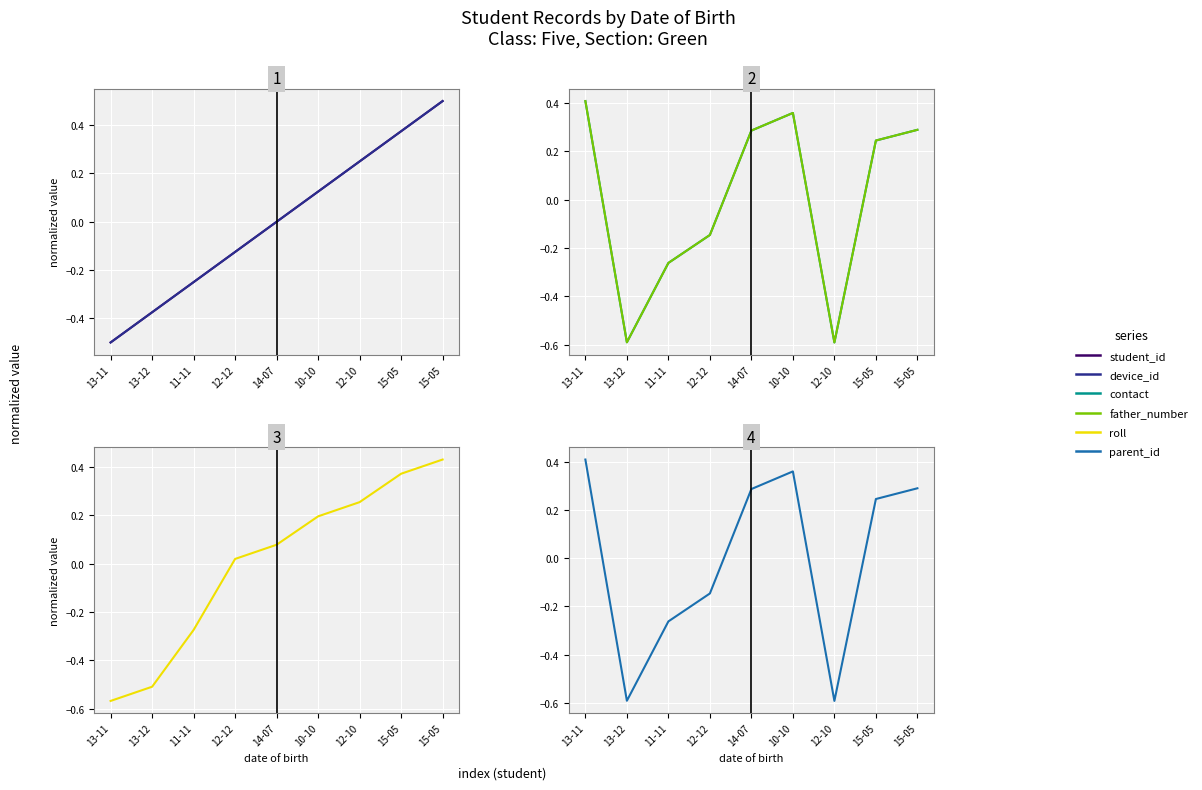

What are all the series names shown in the legend?

student_id, device_id, contact, father_number, roll, parent_id